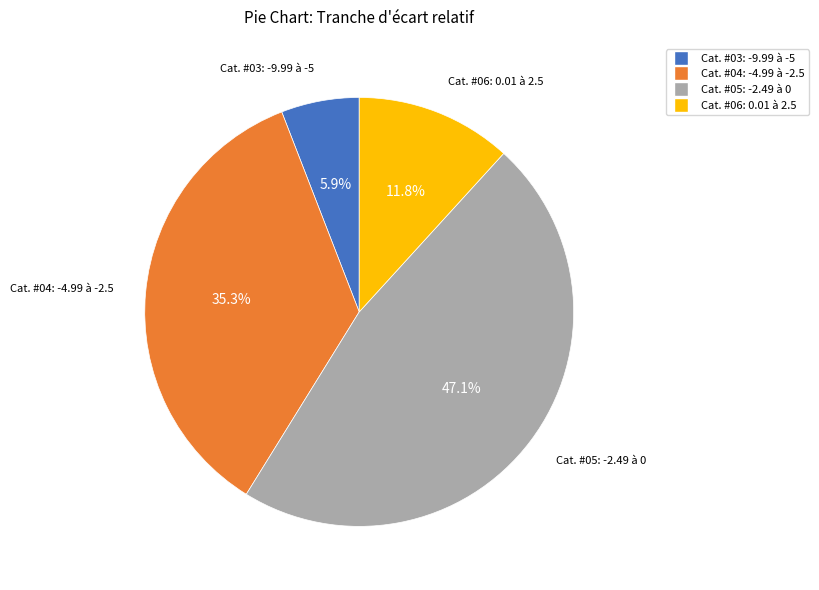

Is there a majority slice in this chart?

No